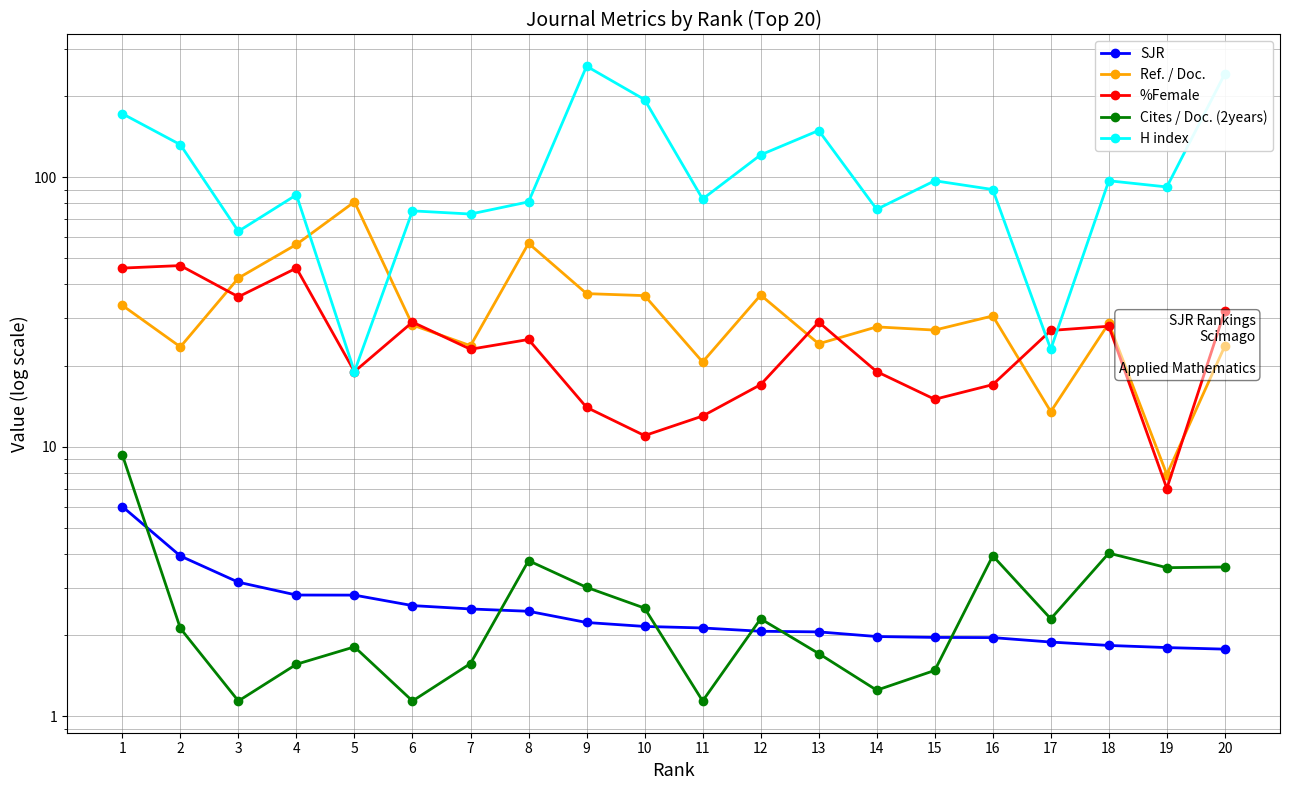

Is it true that H index equals 114.9 at 1?

False